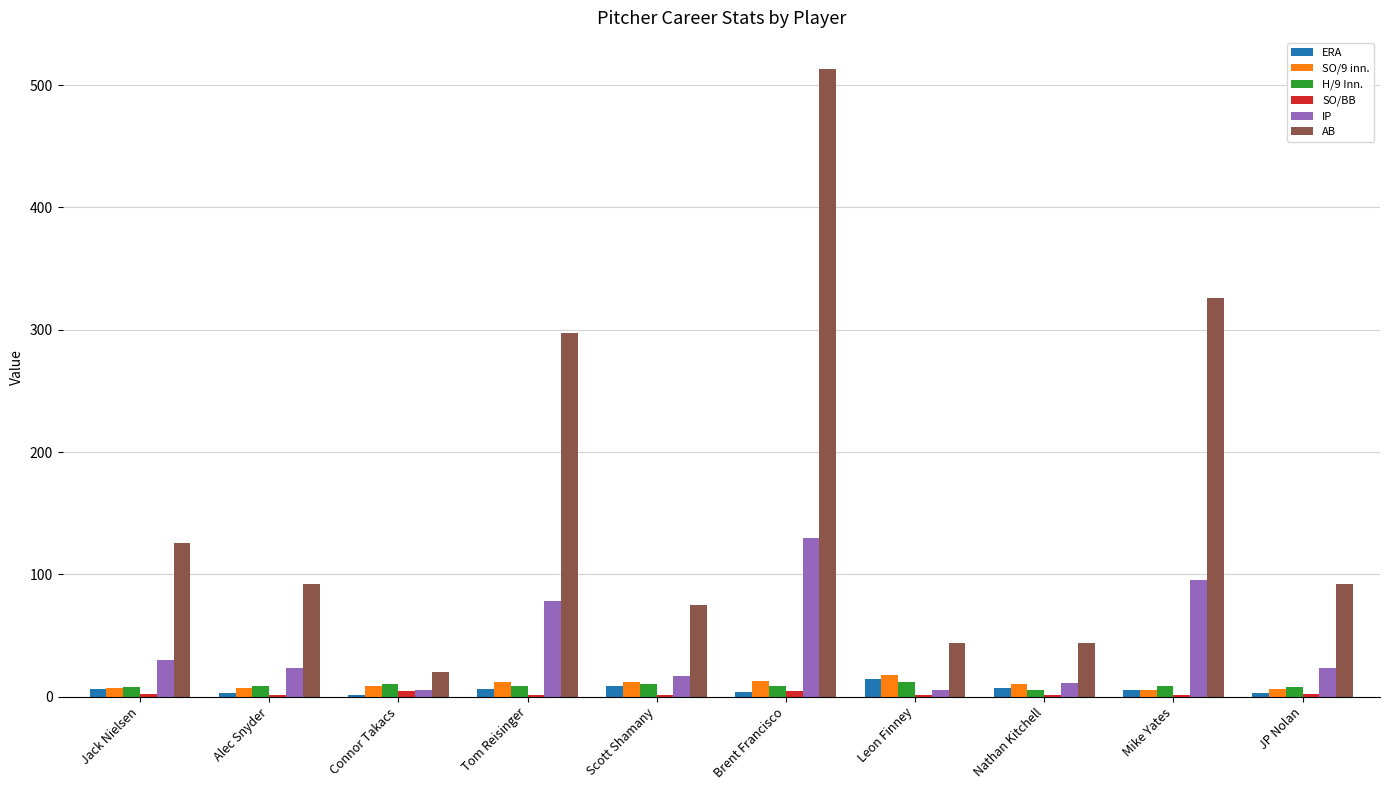

Which series changed the most between Connor Takacs and Brent Francisco?

AB